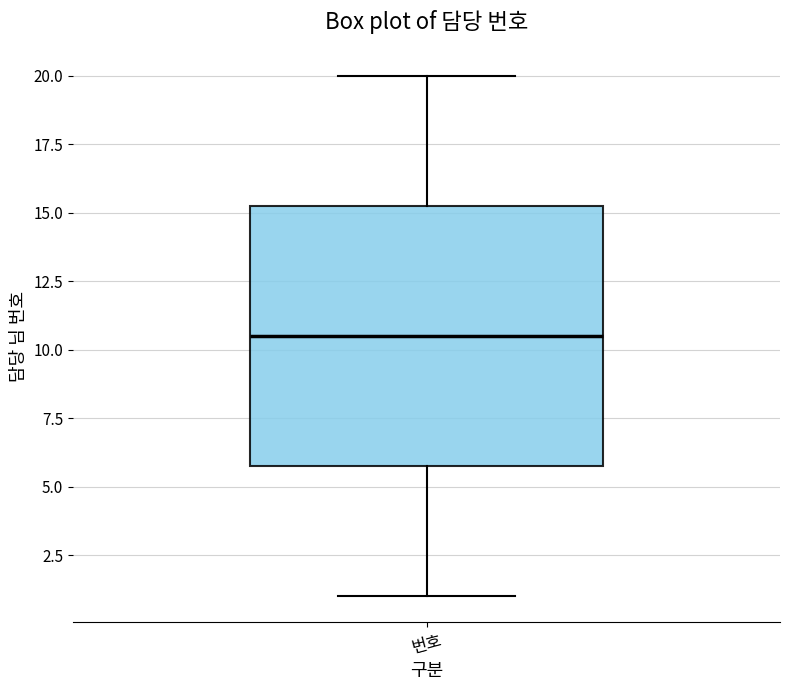

Where does the median line of the box for 번호 sit on the y-axis? The values are not printed on the chart, so give them approximately, as read against the axis.

10.5